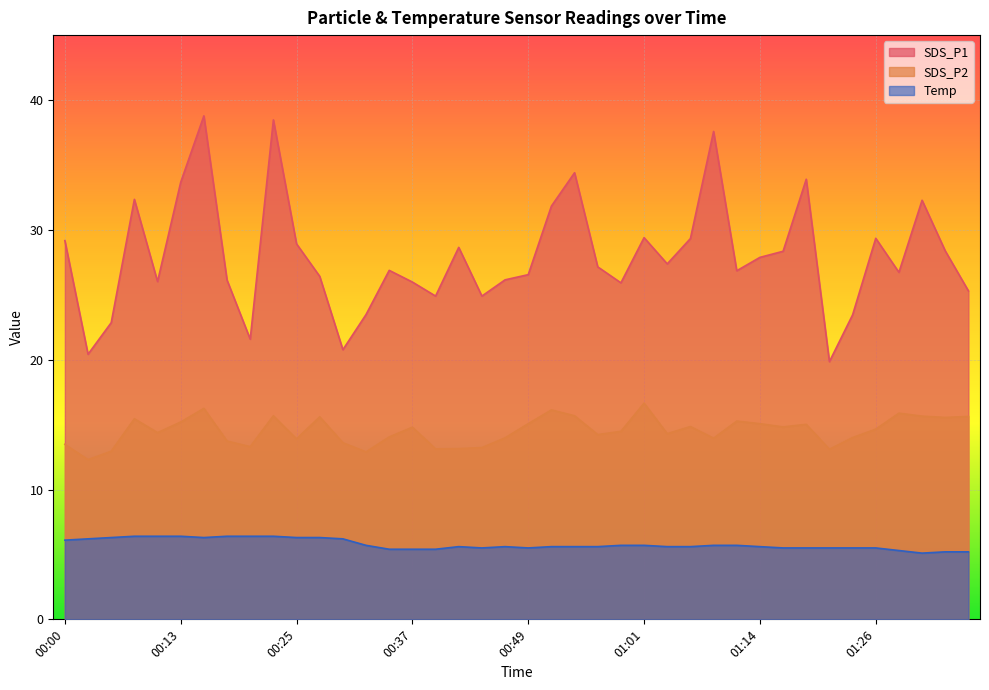

Reading left to right, extract all data points from this chart.

SDS_P1: 00:00=29.2	00:02=20.4	00:05=22.9	00:08=32.4	00:10=26.0	00:13=33.7	00:15=38.8	00:17=26.1	00:20=21.6	00:22=38.5	00:25=28.9	00:27=26.4	00:30=20.8	00:32=23.5	00:35=26.9	00:37=26.0	00:40=24.9	00:42=28.6	00:44=24.9	00:47=26.1	00:49=26.6	00:52=31.8	00:54=34.4	00:57=27.1	00:59=25.9	01:01=29.4	01:04=27.4	01:06=29.3	01:09=37.6	01:11=26.9	01:14=27.9	01:16=28.4	01:18=33.9	01:21=19.9	01:23=23.4	01:26=29.4	01:28=26.7	01:31=32.3	01:33=28.4	01:35=25.3
SDS_P2: 00:00=13.5	00:02=12.3	00:05=12.9	00:08=15.4	00:10=14.4	00:13=15.2	00:15=16.2	00:17=13.7	00:20=13.3	00:22=15.7	00:25=13.9	00:27=15.6	00:30=13.6	00:32=12.9	00:35=14.1	00:37=14.8	00:40=13.1	00:42=13.2	00:44=13.2	00:47=14.0	00:49=15.1	00:52=16.1	00:54=15.7	00:57=14.2	00:59=14.5	01:01=16.6	01:04=14.3	01:06=14.8	01:09=13.9	01:11=15.3	01:14=15.1	01:16=14.8	01:18=15.0	01:21=13.1	01:23=14.0	01:26=14.7	01:28=15.9	01:31=15.7	01:33=15.6	01:35=15.6
Temp: 00:00=6.1	00:02=6.2	00:05=6.3	00:08=6.4	00:10=6.4	00:13=6.4	00:15=6.3	00:17=6.4	00:20=6.4	00:22=6.4	00:25=6.3	00:27=6.3	00:30=6.2	00:32=5.7	00:35=5.4	00:37=5.4	00:40=5.4	00:42=5.6	00:44=5.5	00:47=5.6	00:49=5.5	00:52=5.6	00:54=5.6	00:57=5.6	00:59=5.7	01:01=5.7	01:04=5.6	01:06=5.6	01:09=5.7	01:11=5.7	01:14=5.6	01:16=5.5	01:18=5.5	01:21=5.5	01:23=5.5	01:26=5.5	01:28=5.3	01:31=5.1	01:33=5.2	01:35=5.2